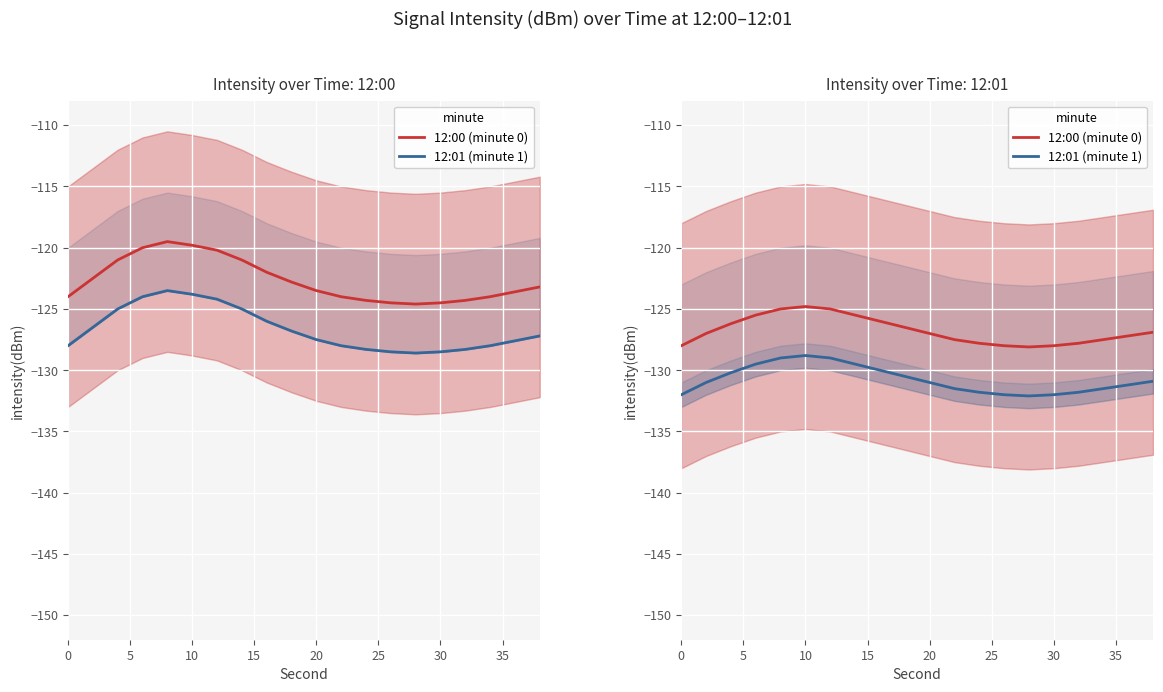

Is the value of 12:00 (minute 0) at 19 greater than the value of 12:01 (minute 1) at 16?

Yes